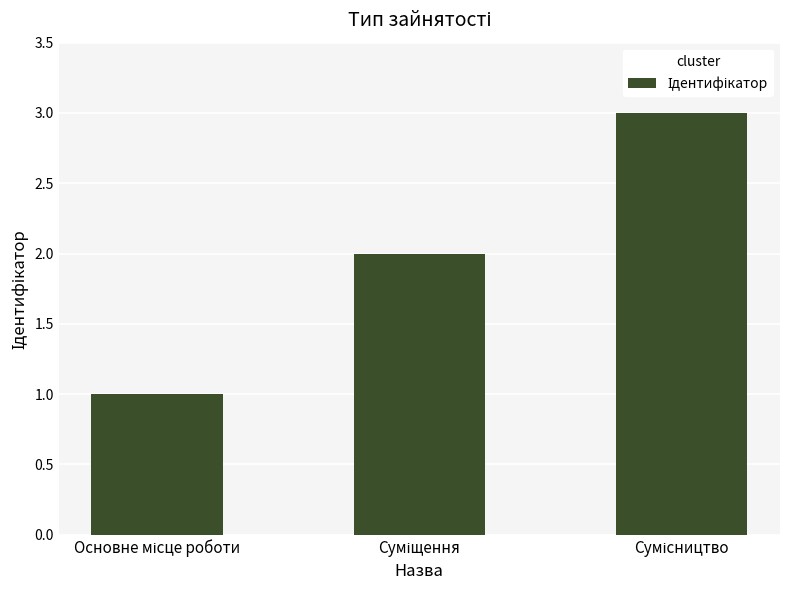

What is the maximum value shown in the chart?

3